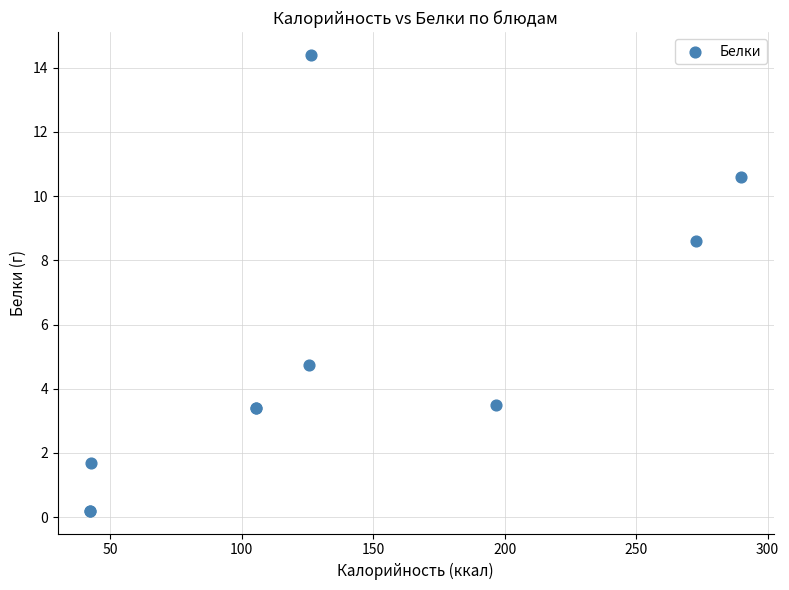

What Y value in the scatter plot is closest to 7?

8.6